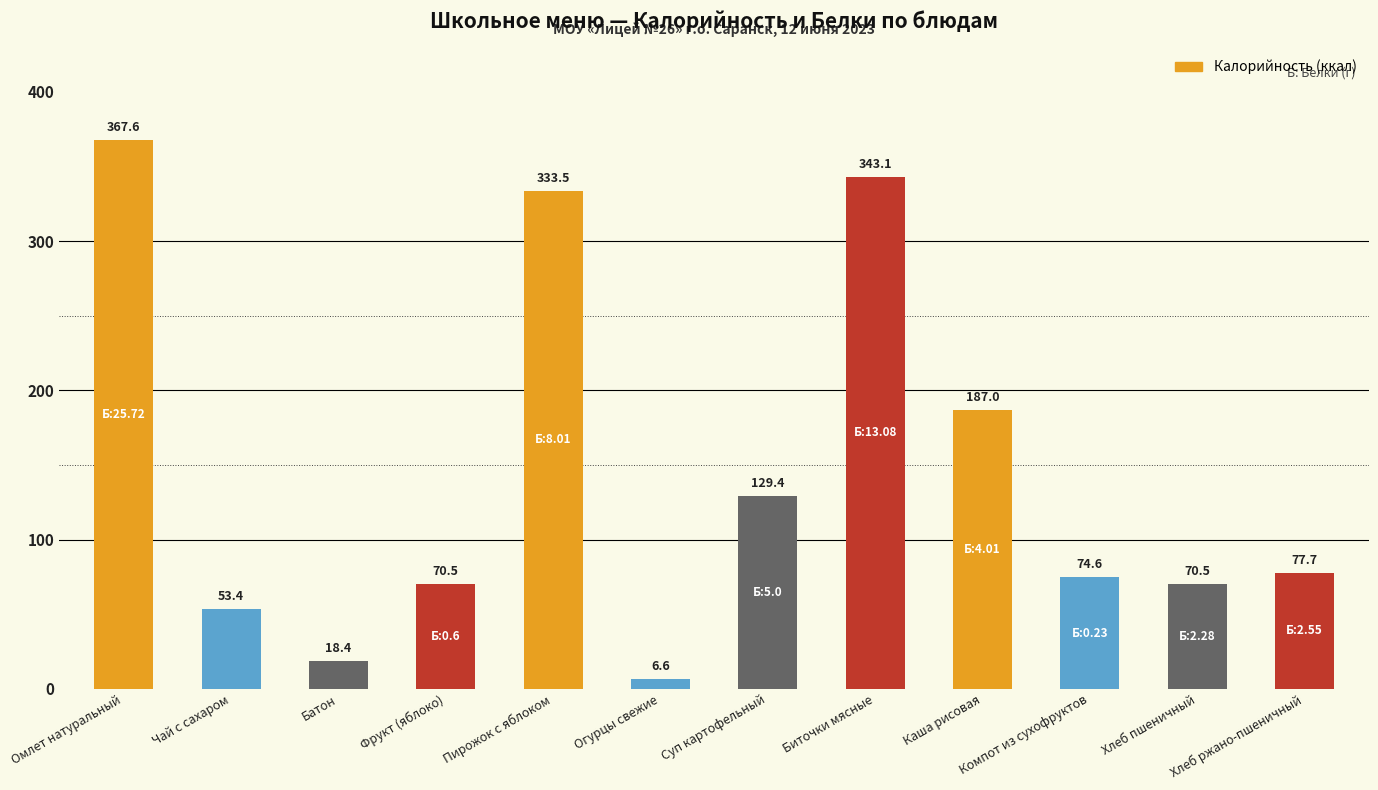

True or false: the data shows 70.5 at Фрукт (яблоко).

True